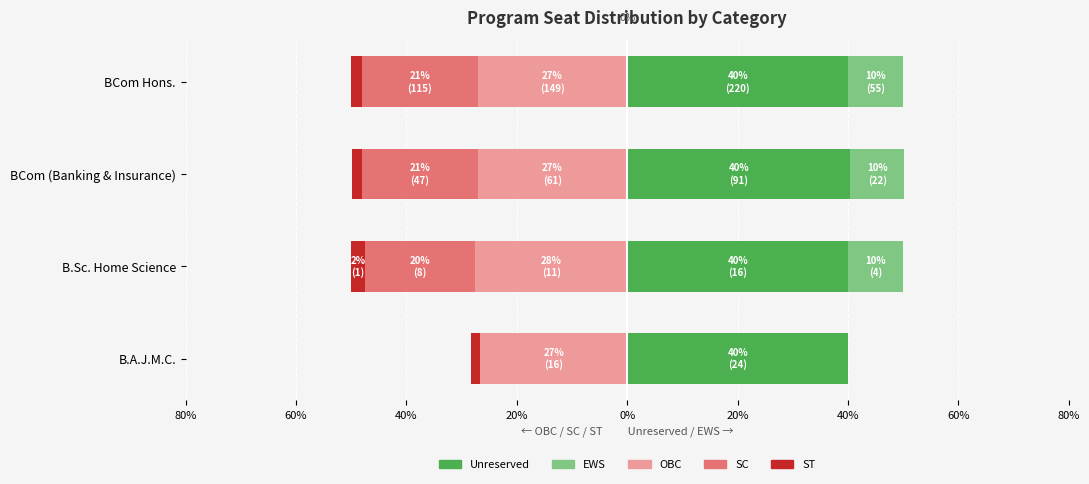

What is the spread (max minus min) of values at B.Sc. Home Science?

67.5